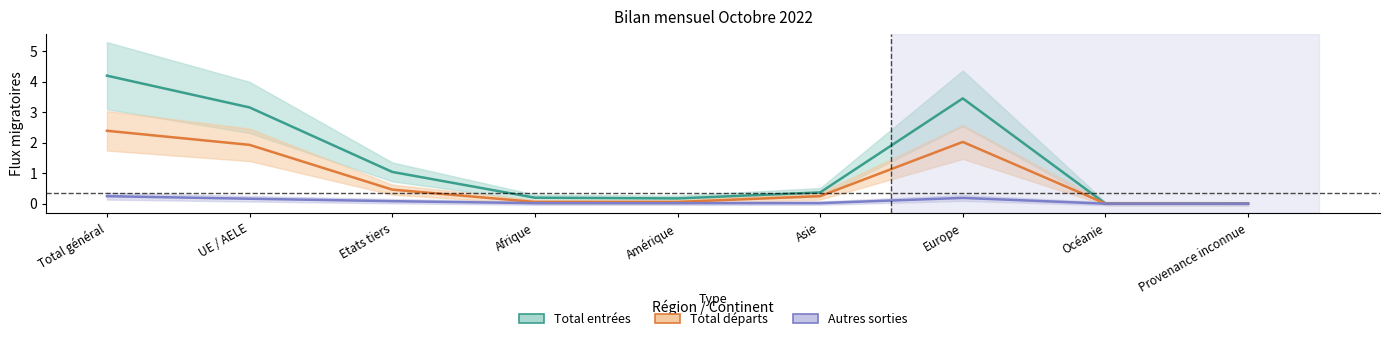

Count the number of data series in this chart.

3